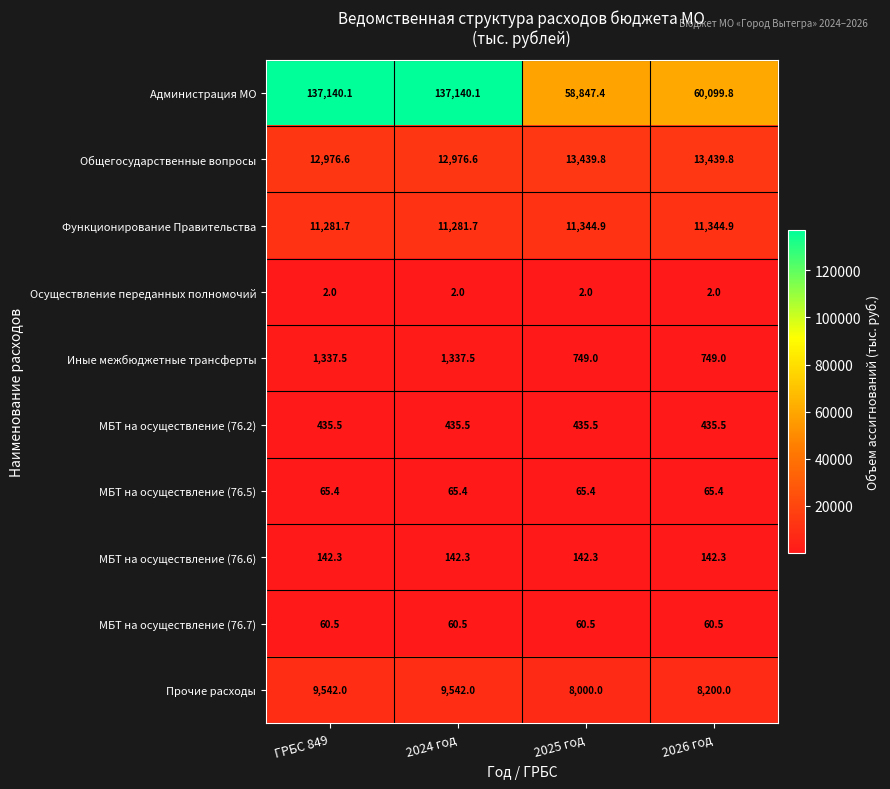

Count the number of categories in the chart.

4